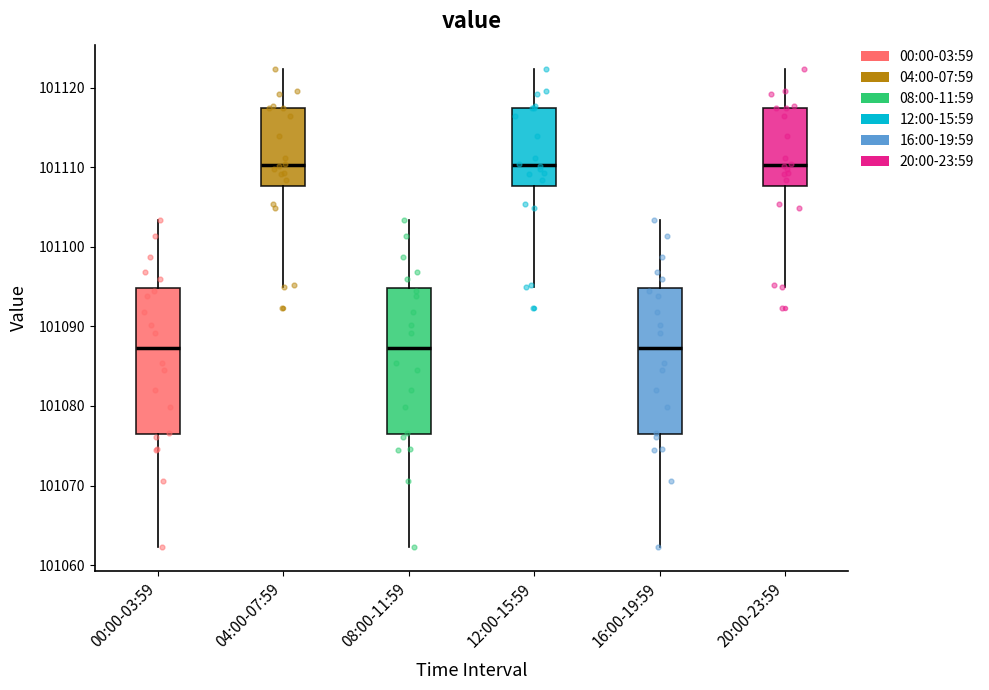

Reading left to right, read every box against the y-axis: the position of its median line, the range the box covers, and the ends of its whiskers. The values are not printed on the chart, so give them approximately, as read against the axis.

00:00-03:59: median 101087, box 101076 to 101095, whiskers 101062 to 101103
04:00-07:59: median 101110, box 101108 to 101117, whiskers 101095 to 101122
08:00-11:59: median 101087, box 101076 to 101095, whiskers 101062 to 101103
12:00-15:59: median 101110, box 101108 to 101117, whiskers 101095 to 101122
16:00-19:59: median 101087, box 101076 to 101095, whiskers 101062 to 101103
20:00-23:59: median 101110, box 101108 to 101117, whiskers 101095 to 101122